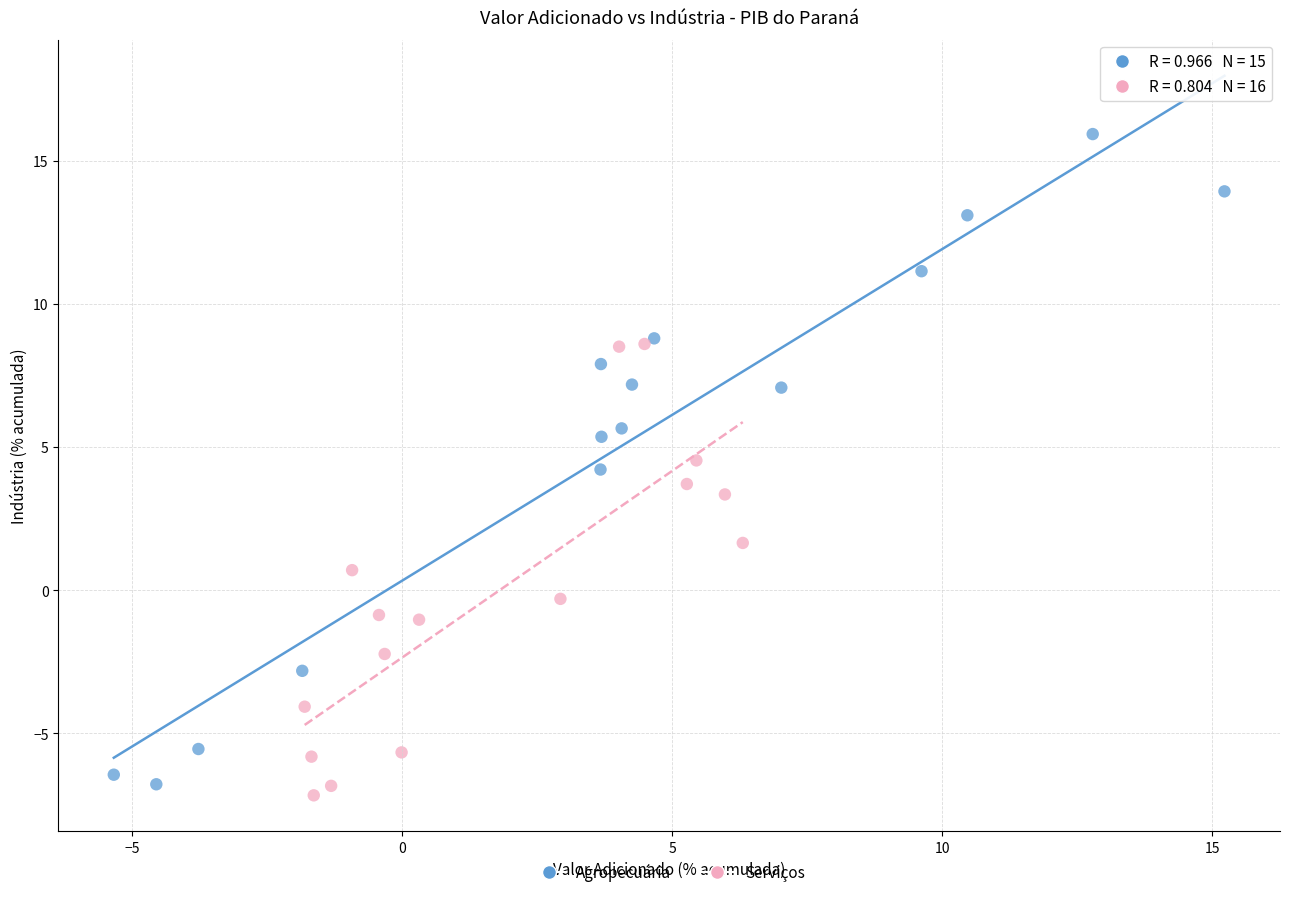

What are all the series names shown in the legend?

Agropecuária, Serviços